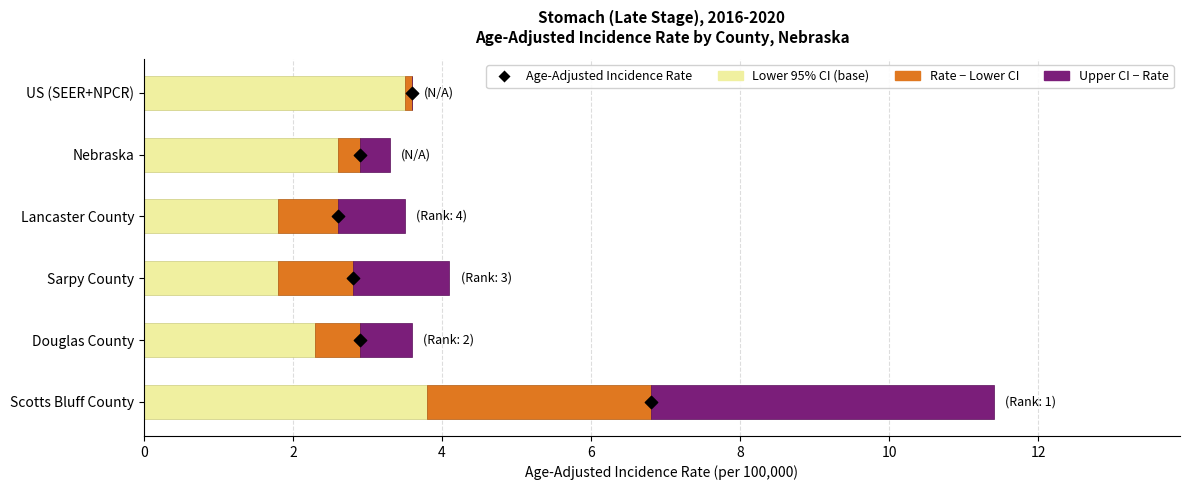

Which series contains the highest Y value?

Age-Adjusted Incidence Rate